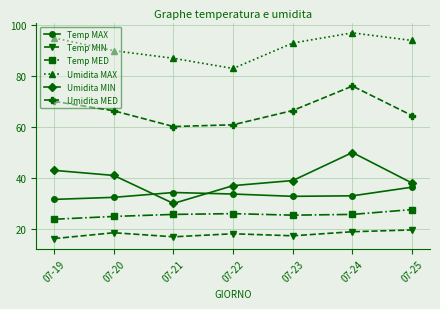

True or false: Umidita MED and Temp MIN cross at least once.

False